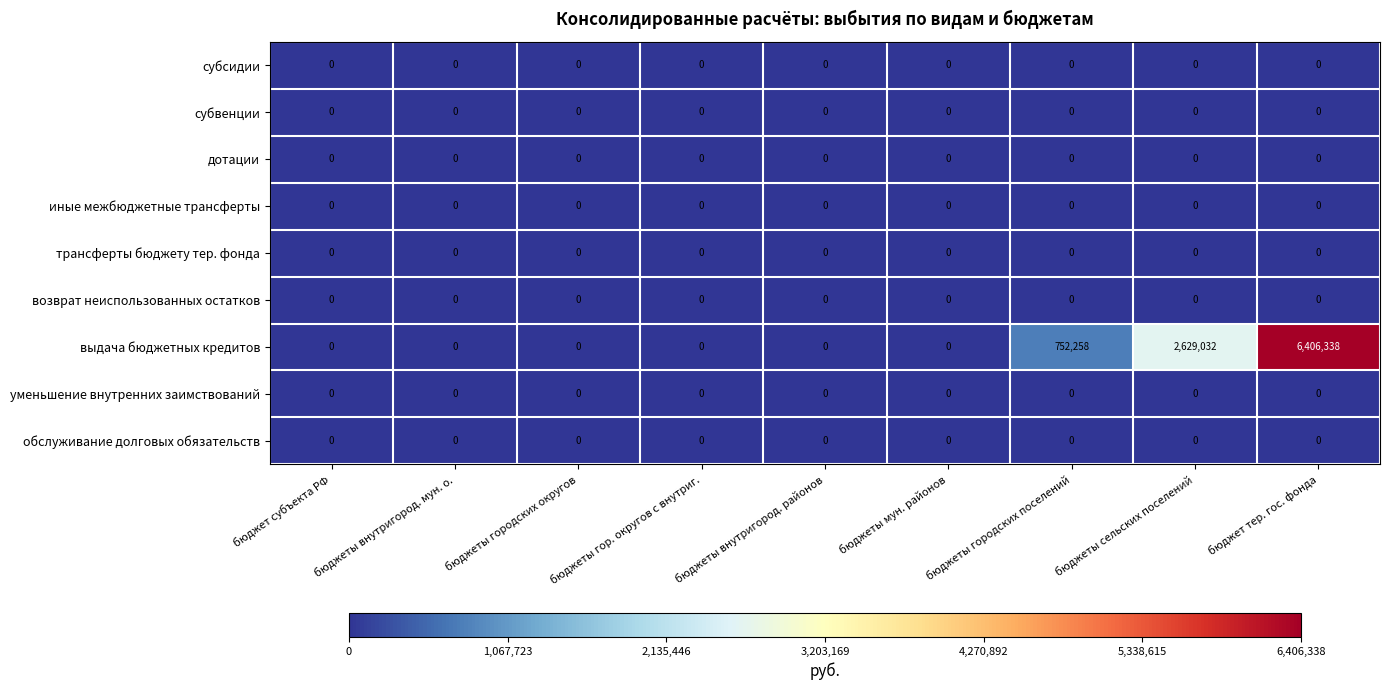

At which category is the sum across all series the highest?

бюджет тер. гос. фонда